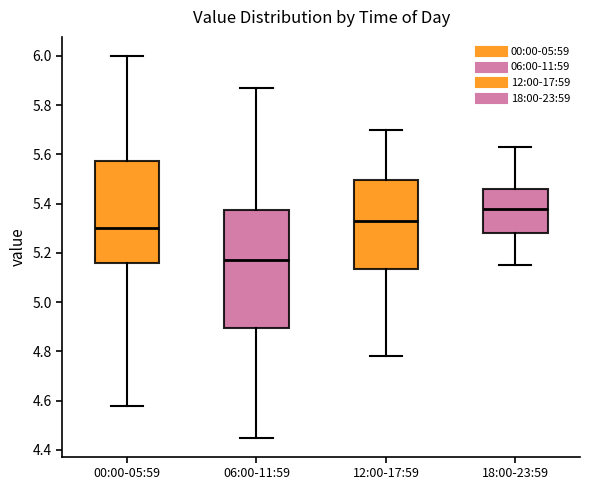

Reading left to right, read every box against the y-axis: the position of its median line, the range the box covers, and the ends of its whiskers. The values are not printed on the chart, so give them approximately, as read against the axis.

00:00-05:59: median 5.30, box 5.16 to 5.58, whiskers 4.58 to 6.00
06:00-11:59: median 5.18, box 4.90 to 5.38, whiskers 4.46 to 5.88
12:00-17:59: median 5.34, box 5.14 to 5.50, whiskers 4.78 to 5.70
18:00-23:59: median 5.38, box 5.28 to 5.46, whiskers 5.16 to 5.64